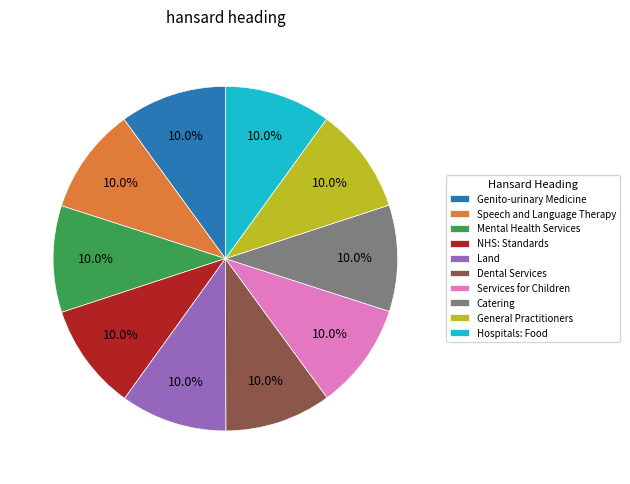

Approximately how many times larger is the value at Dental Services compared to Mental Health Services?

1.0